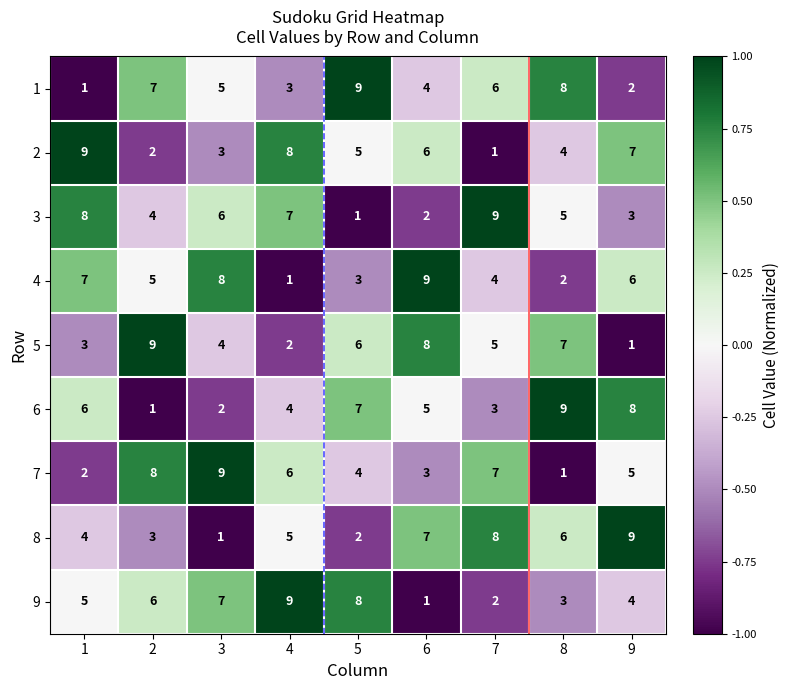

Between 5 and 7, which series saw the biggest shift?

3